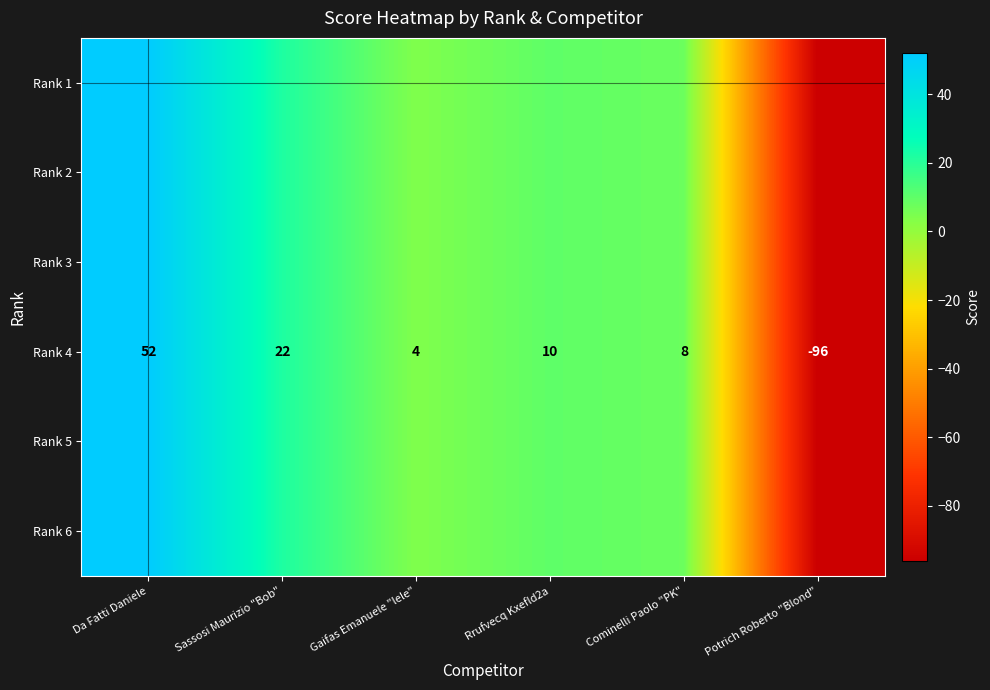

At how many categories does at least one series exceed -81?

5